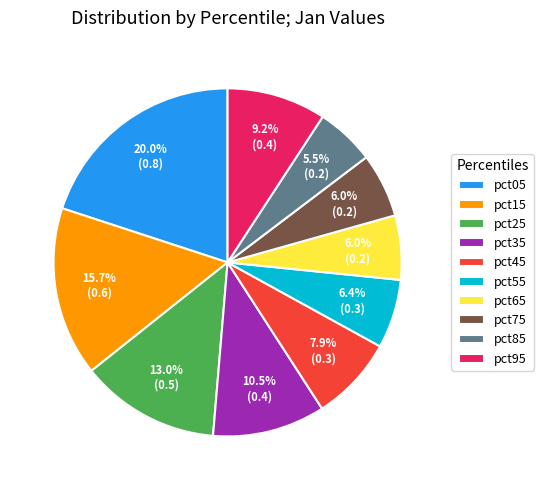

What portion of the pie excludes pct65?

94.0%